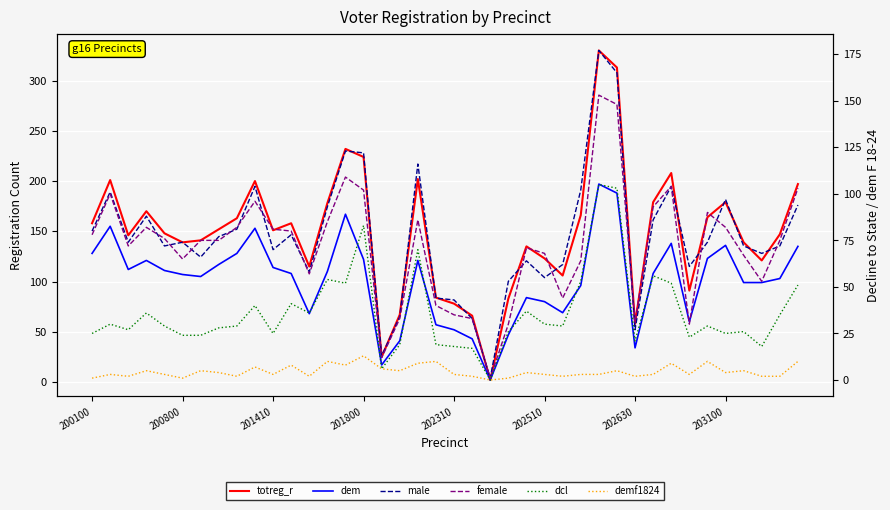

Rank the series by their maximum value, from lowest to highest.

demf1824, dcl, female, male, dem, totreg_r